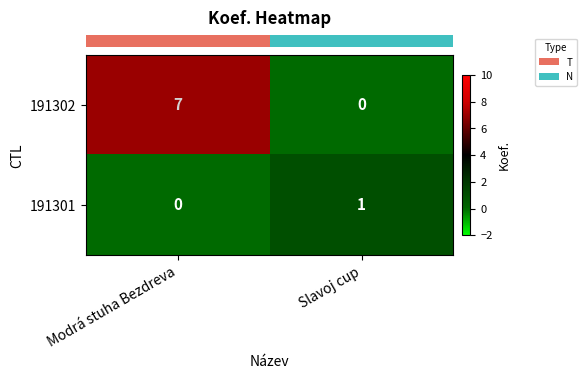

Which series has the widest spread of values?

191302